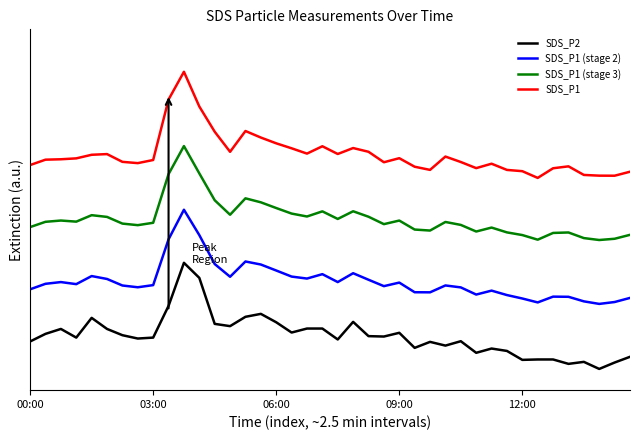

List the series in order of their overall mean, lowest first.

SDS_P2, SDS_P1 (stage 2), SDS_P1 (stage 3), SDS_P1